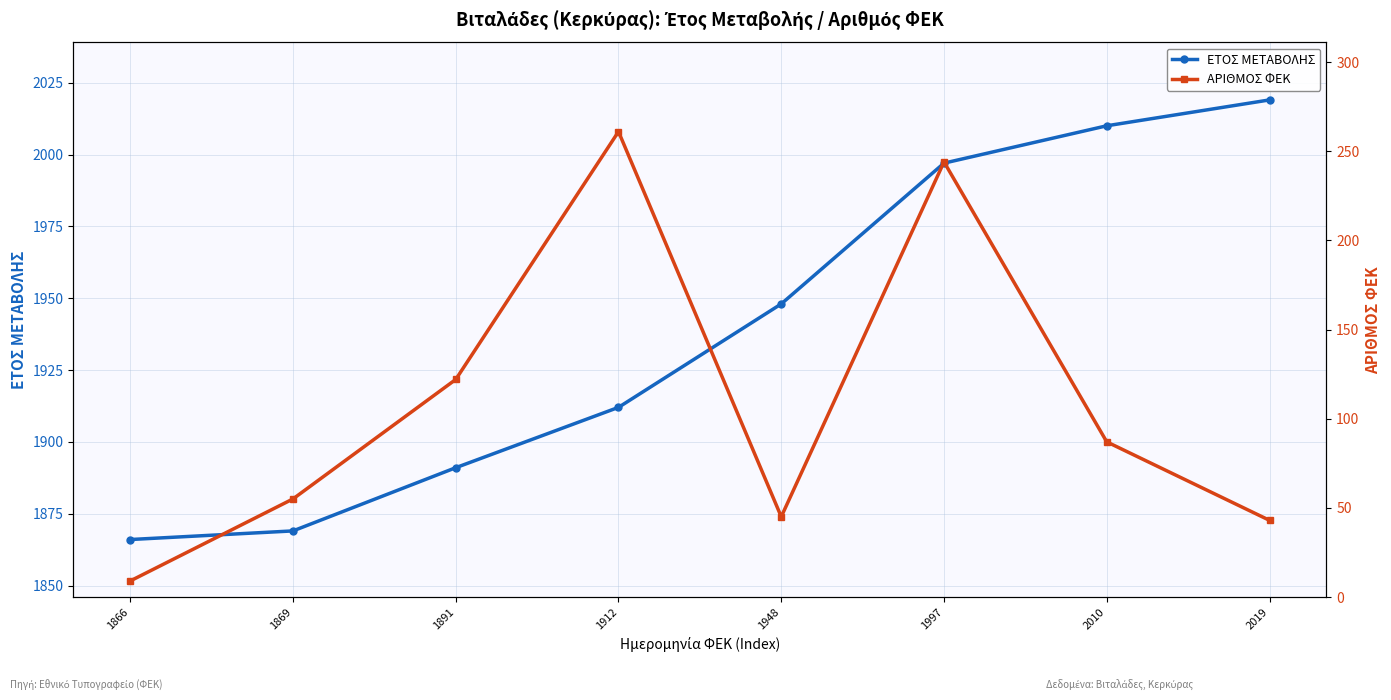

At which category is the sum across all series the highest?

1997